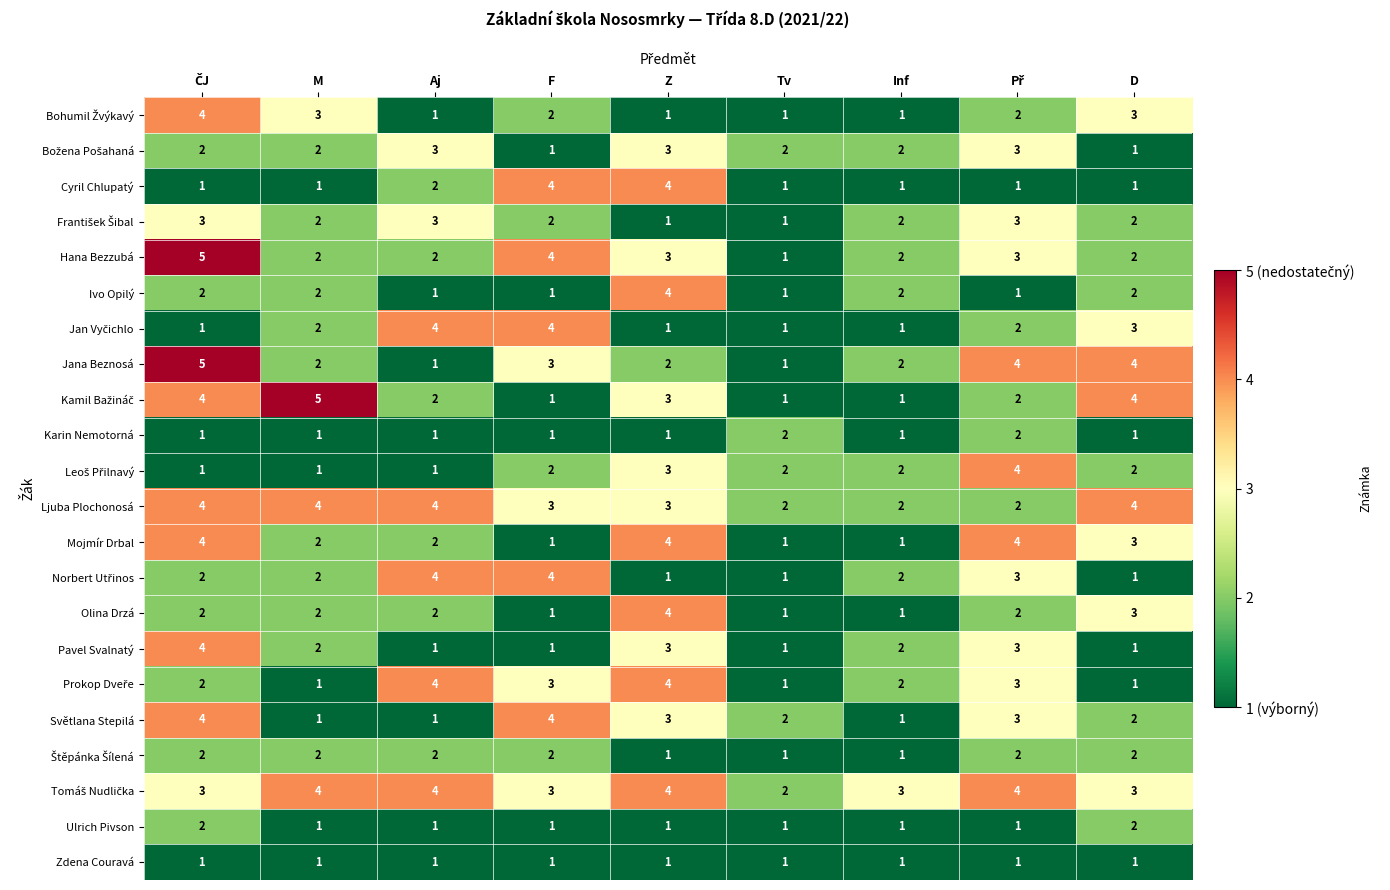

Is the value of Štěpánka Šílená at Aj greater than the value of Pavel Svalnatý at Inf?

No